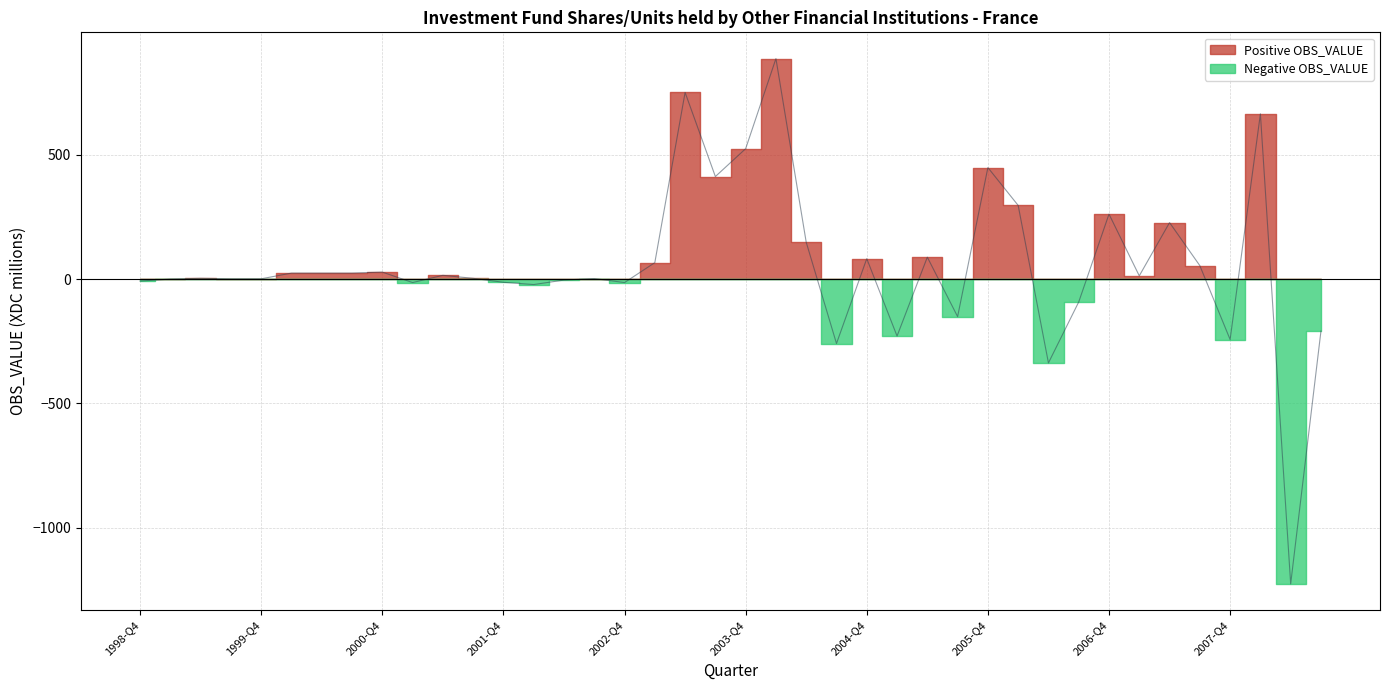

What is the difference between the maximum and minimum values?

2111